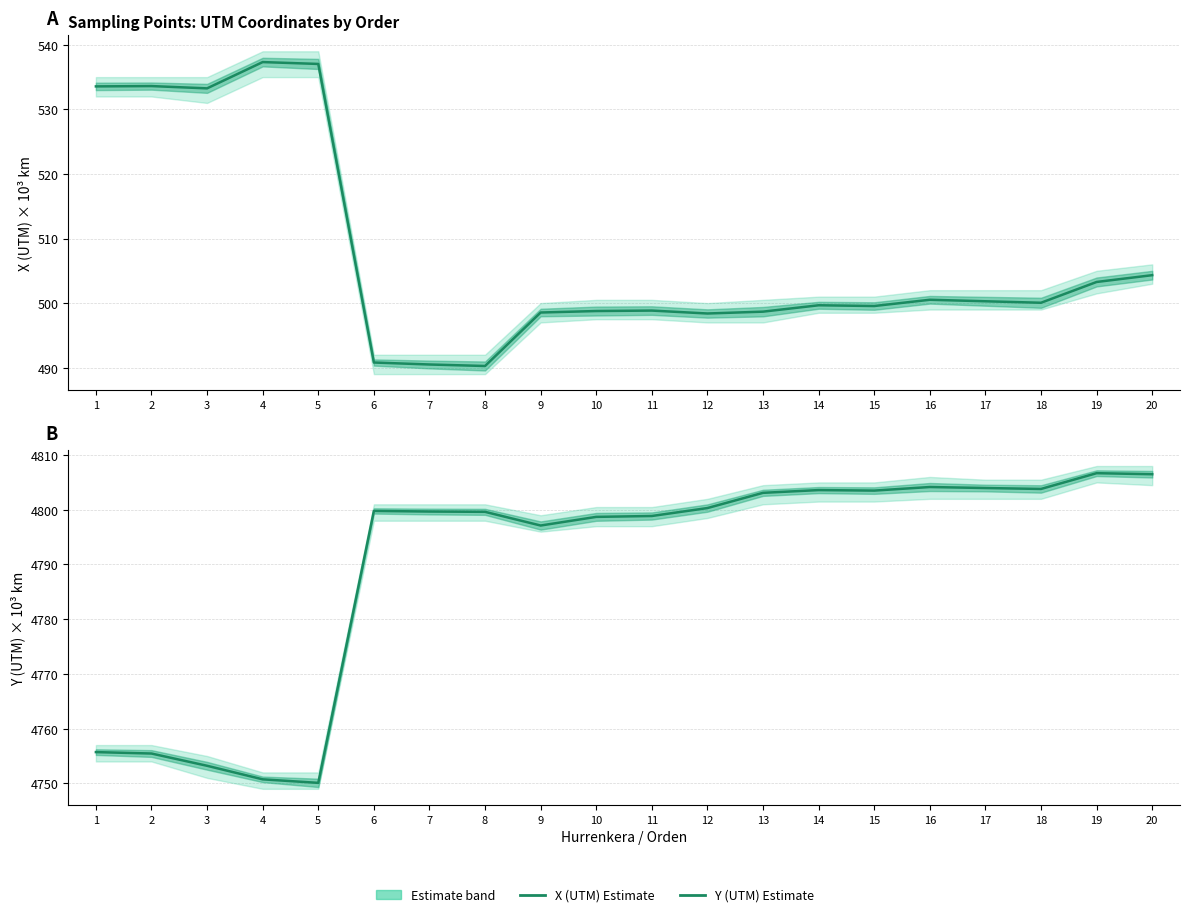

What is the maximum value for Y (UTM) Estimate?

4806.7